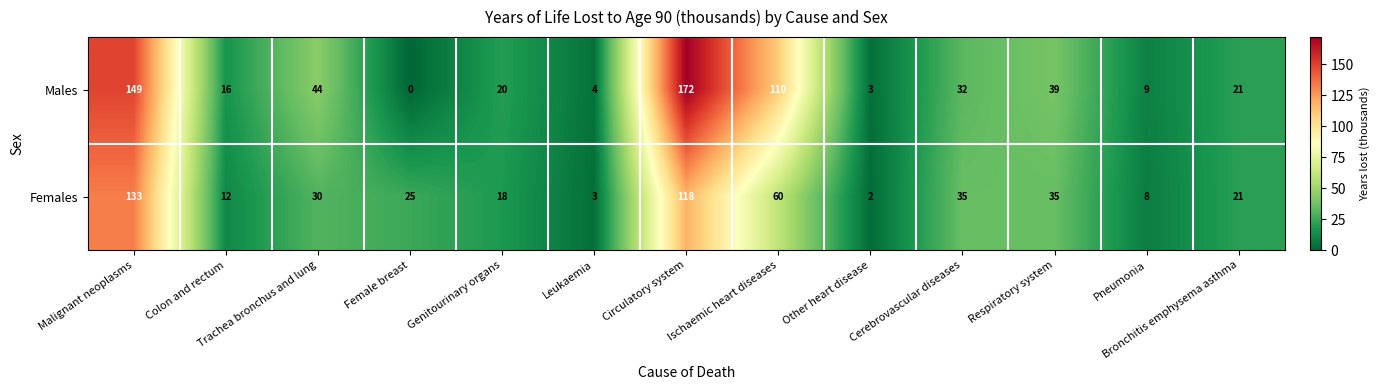

The Females series shows 173 at Circulatory system. True or false?

False